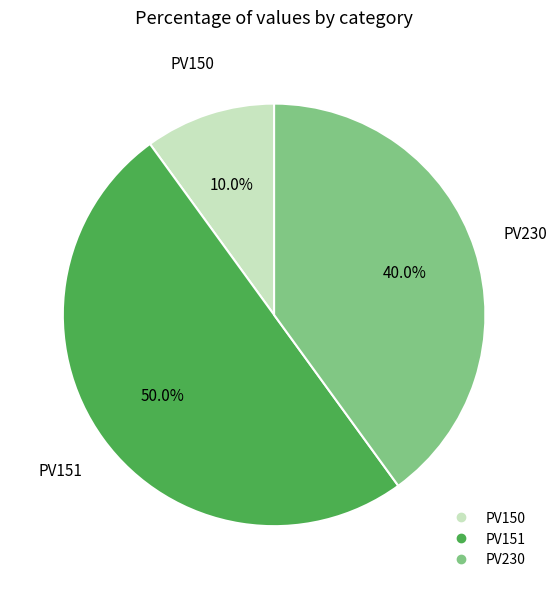

To the nearest percent, what portion does PV150 represent?

10%